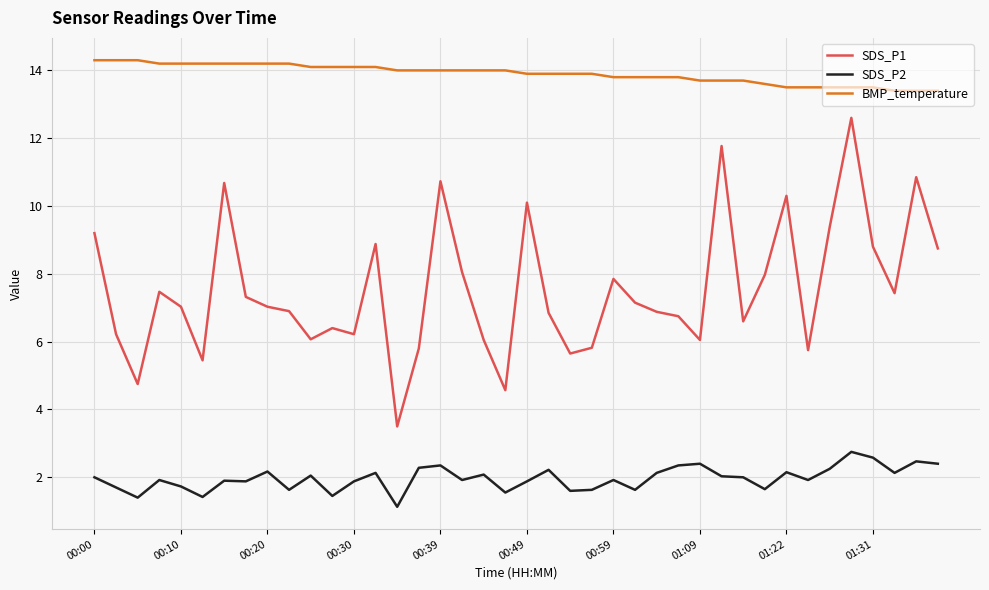

True or false: SDS_P1 and SDS_P2 intersect in this chart.

False